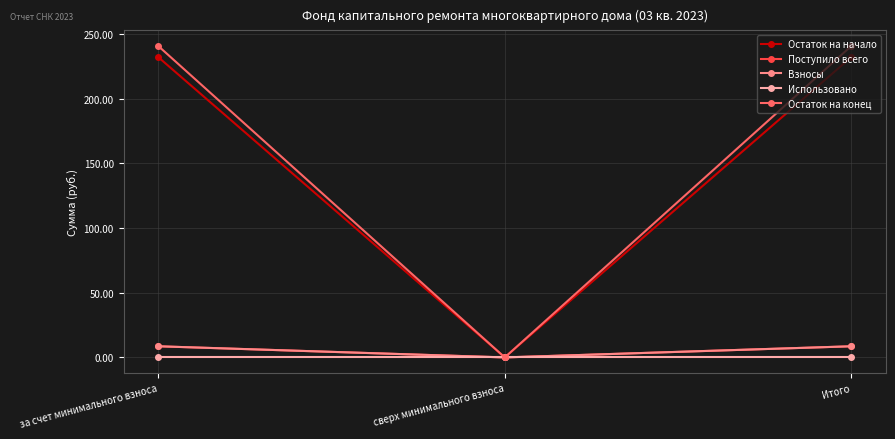

What position from the right is за счет минимального взноса?

3